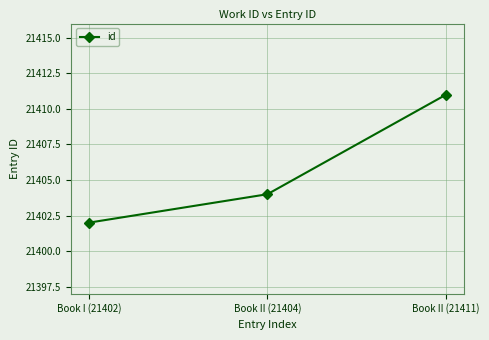

Which category has the highest value across all series?

Book II (21411)